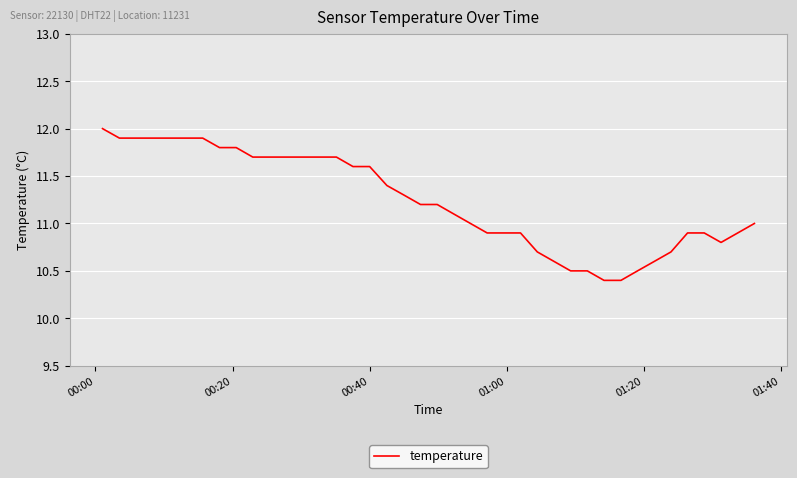

What is the difference between the maximum and minimum values?

1.6